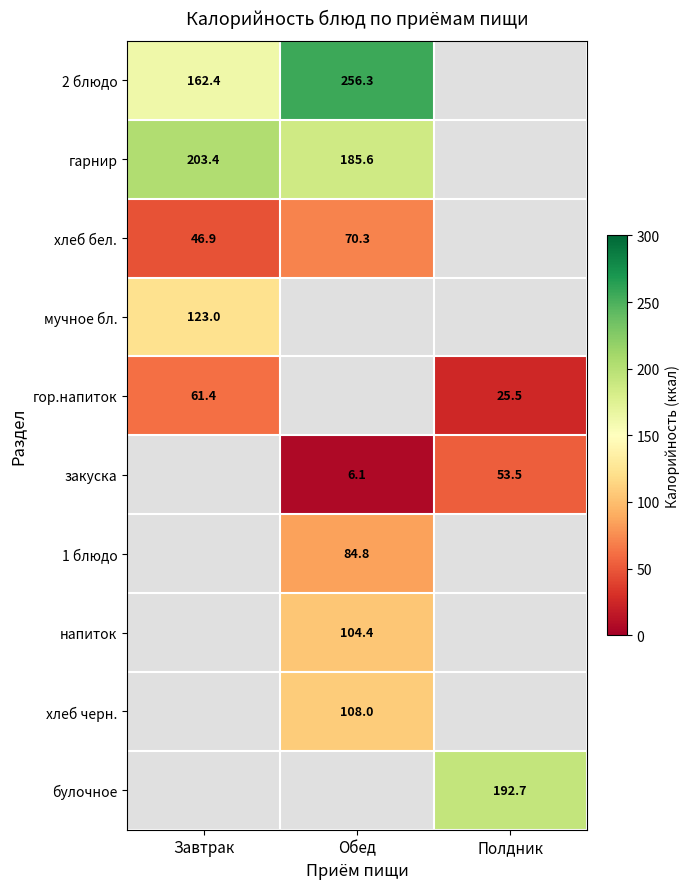

How many data points in 1 блюдо are above 84?

1